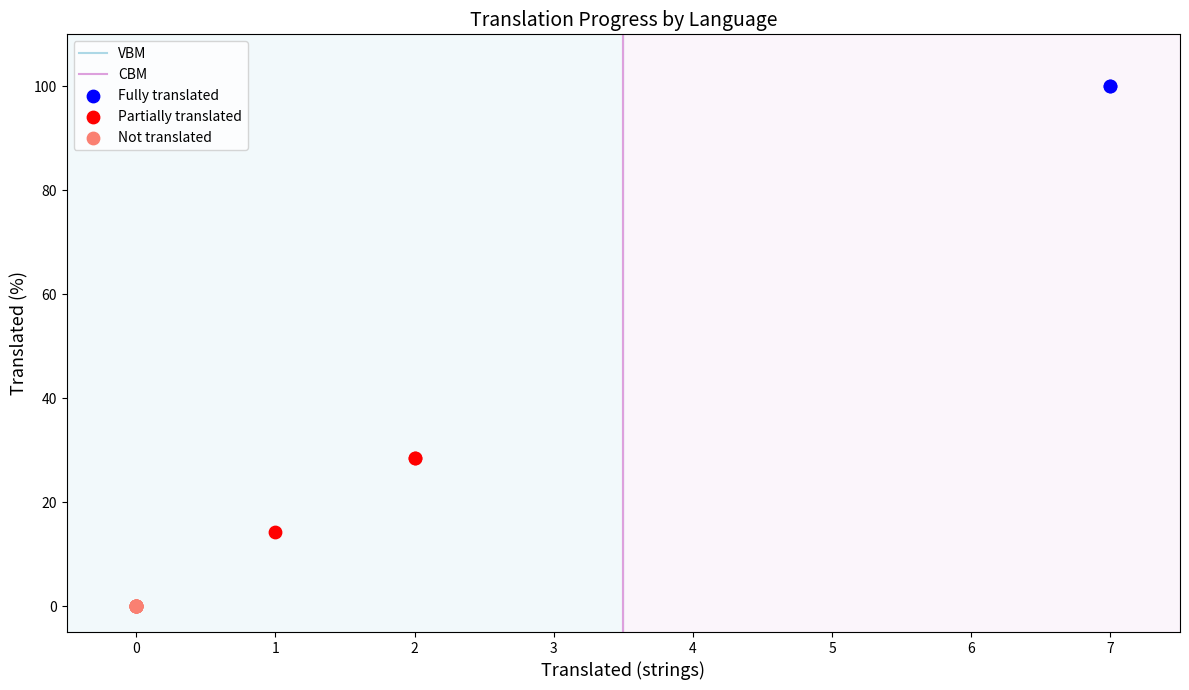

Which series contains the lowest Y value?

Not translated